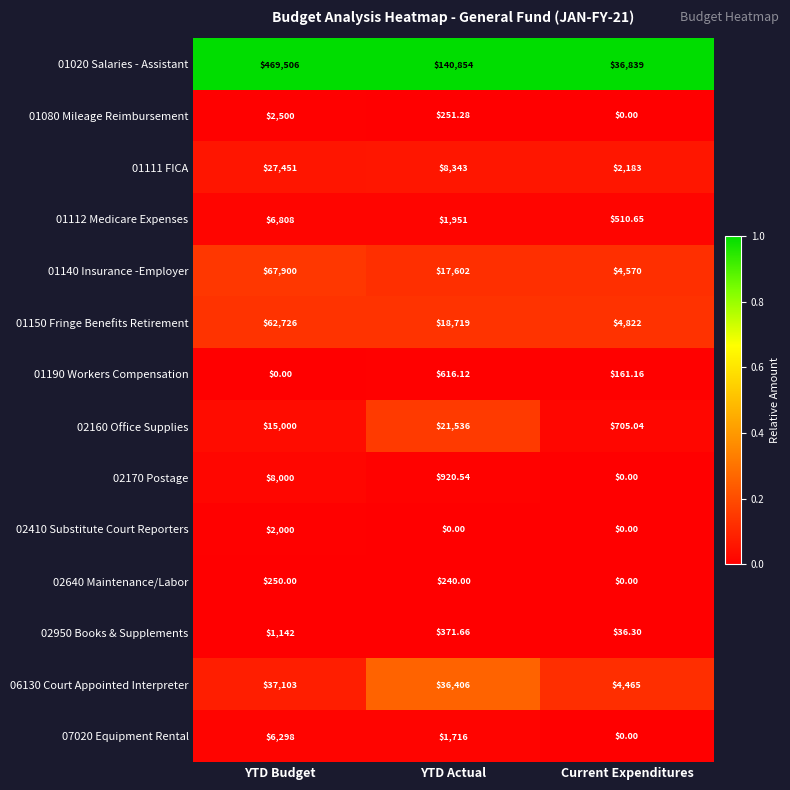

Which series has the largest total across all categories?

01020 Salaries - Assistant